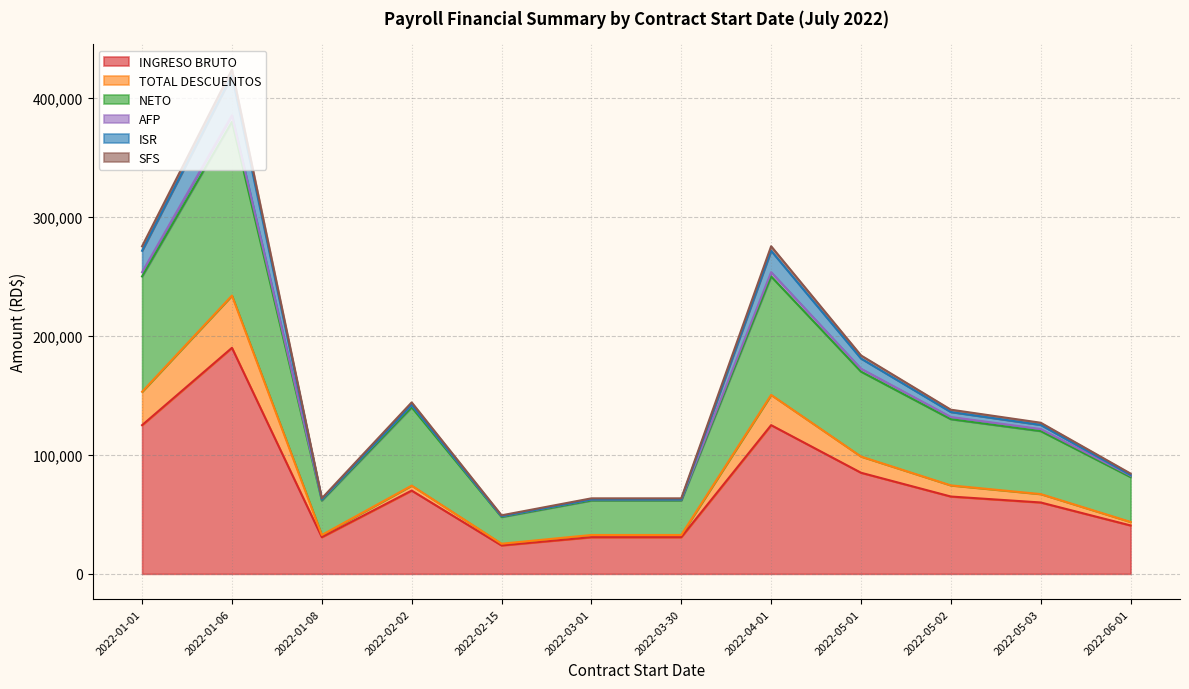

What is the sum of the TOTAL DESCUENTOS values at 2022-06-01 and 2022-04-01?

194038.5